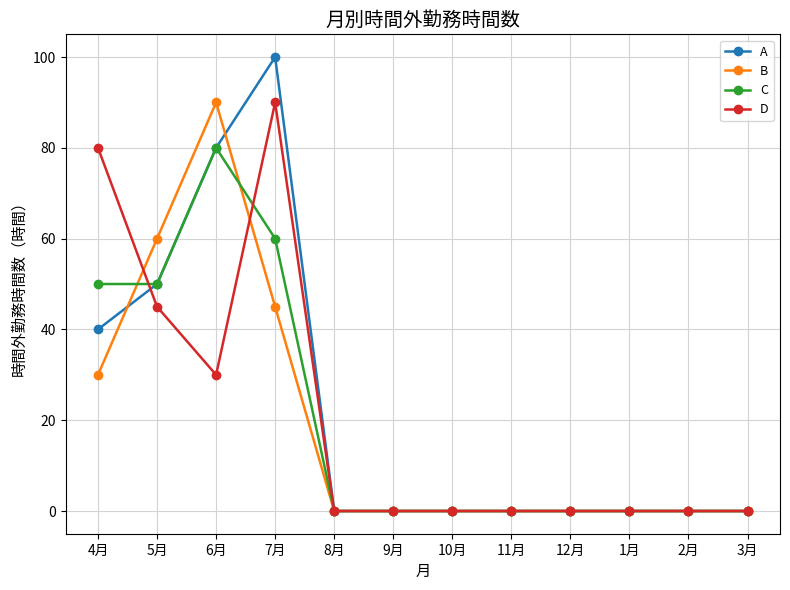

Which series changed the most between 5月 and 9月?

B